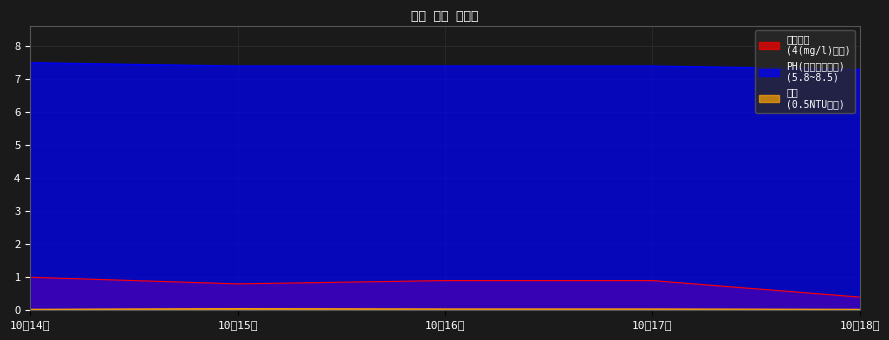

Reading left to right, transcribe all the data shown in this chart.

잔류염소
(4(mg/l)이하): 10월14일=1.0	10월15일=0.8	10월16일=0.9	10월17일=0.9	10월18일=0.4
PH(수소이온농도)
(5.8~8.5): 10월14일=7.5	10월15일=7.4	10월16일=7.4	10월17일=7.4	10월18일=7.3
탁도
(0.5NTU이하): 10월14일=0.0	10월15일=0.1	10월16일=0.0	10월17일=0.0	10월18일=0.0